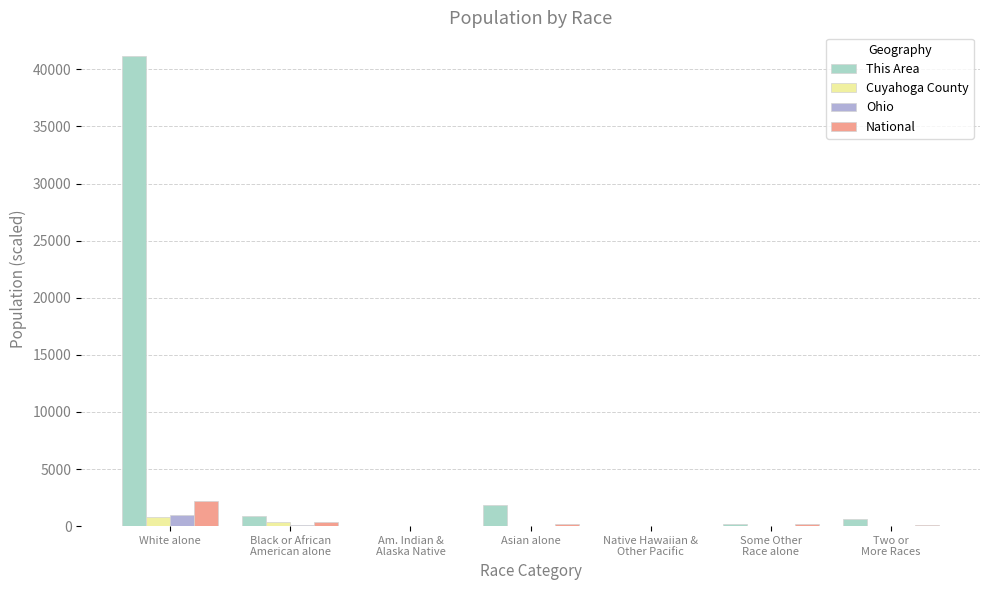

How many series are shown in this chart?

4